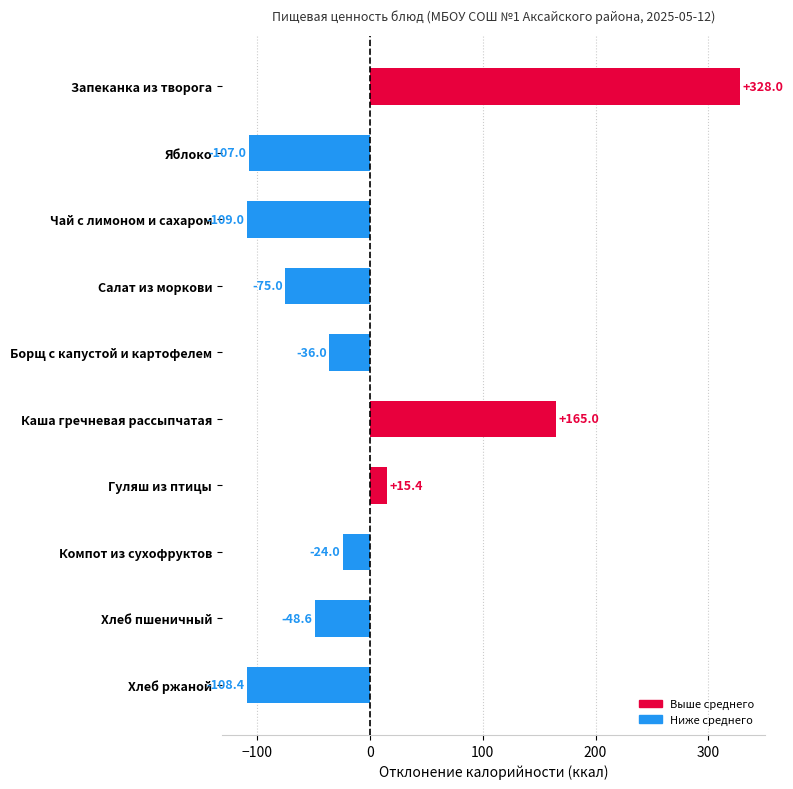

What position from the bottom is Гуляш из птицы?

4